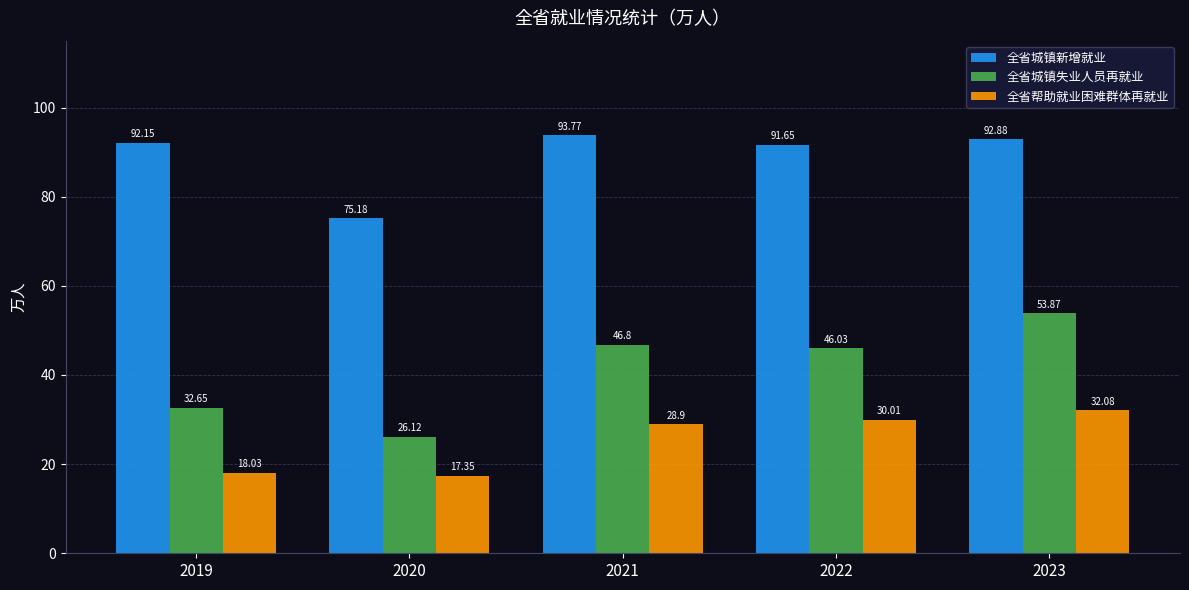

How many distinct data groups are displayed?

3